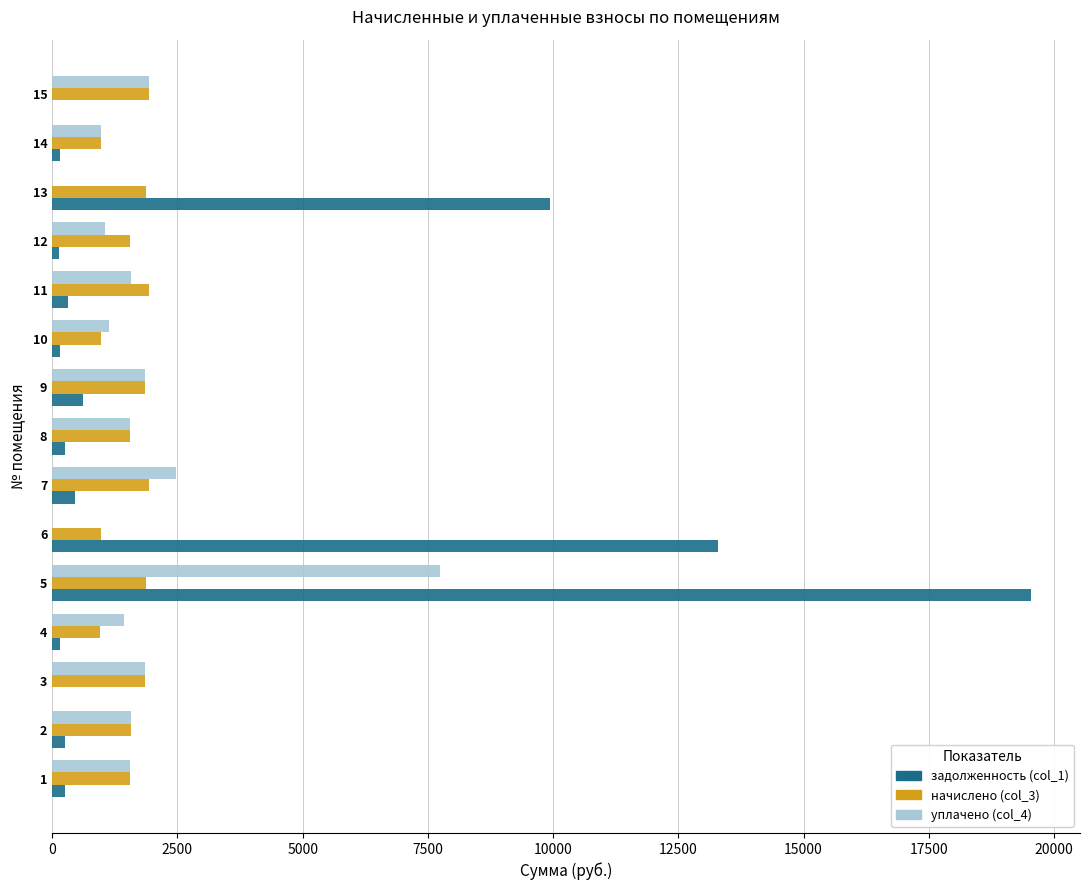

The value of начислено (col_3) at 7 is 2552.3. True or false?

False